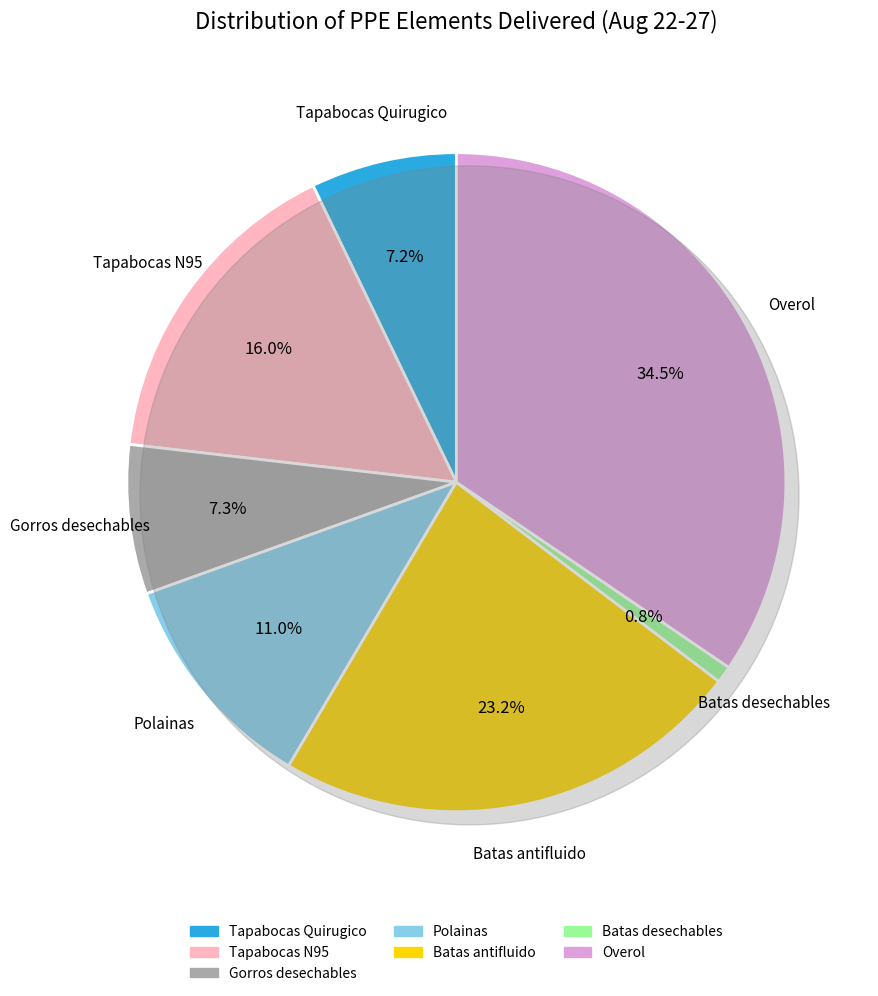

Is it true that Batas antifluido is 23% of the pie?

True